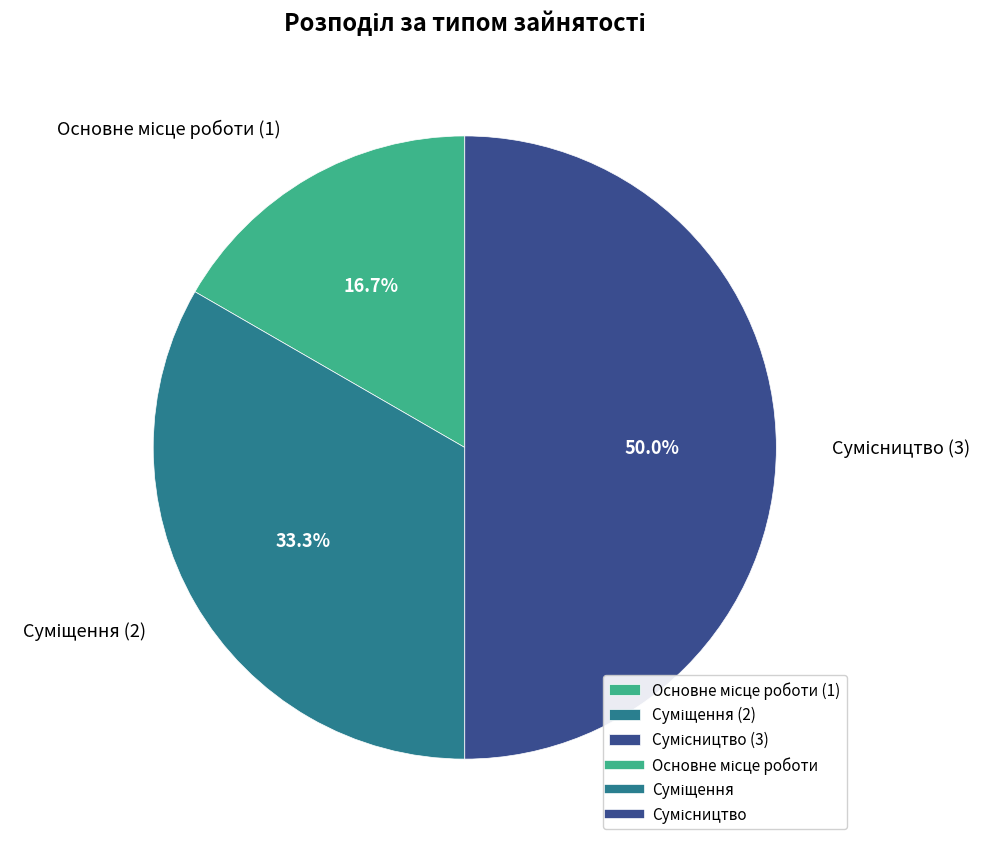

Combined, what portion of the pie is Суміщення and Сумісництво?

83.3%